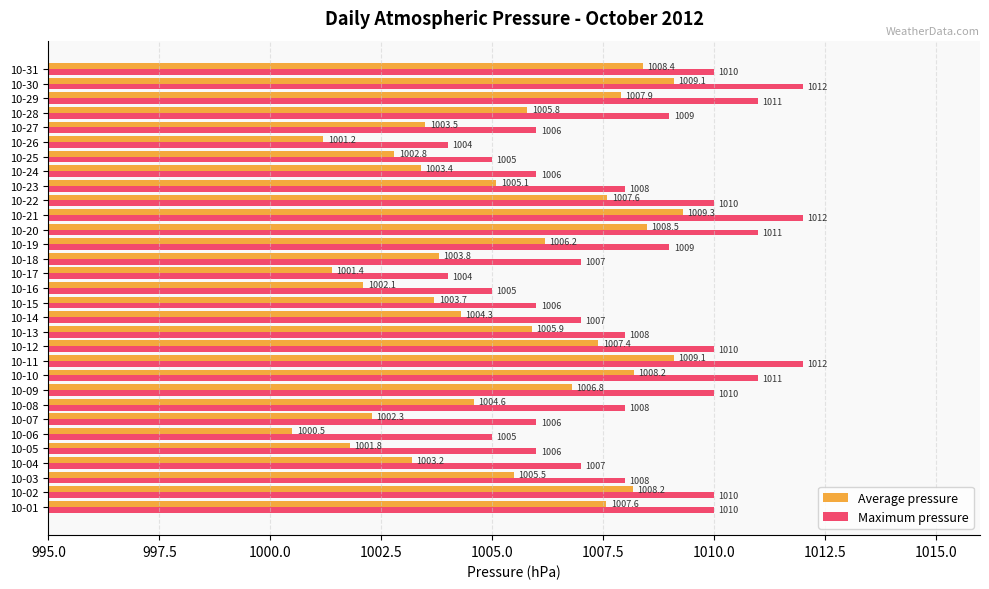

Is the value of Average pressure at 10-22 greater than the value of Maximum pressure at 10-02?

No